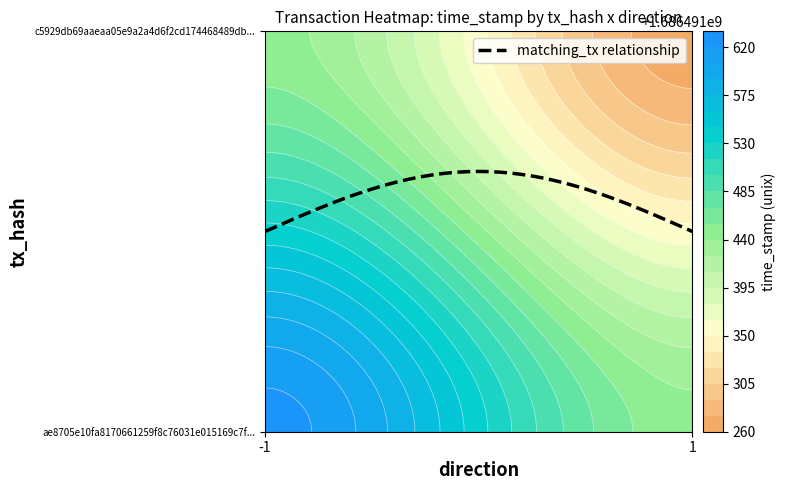

The value of ae8705e10fa8170661259f8c76031e015169c7f at time_stamp is 2812922160. True or false?

False